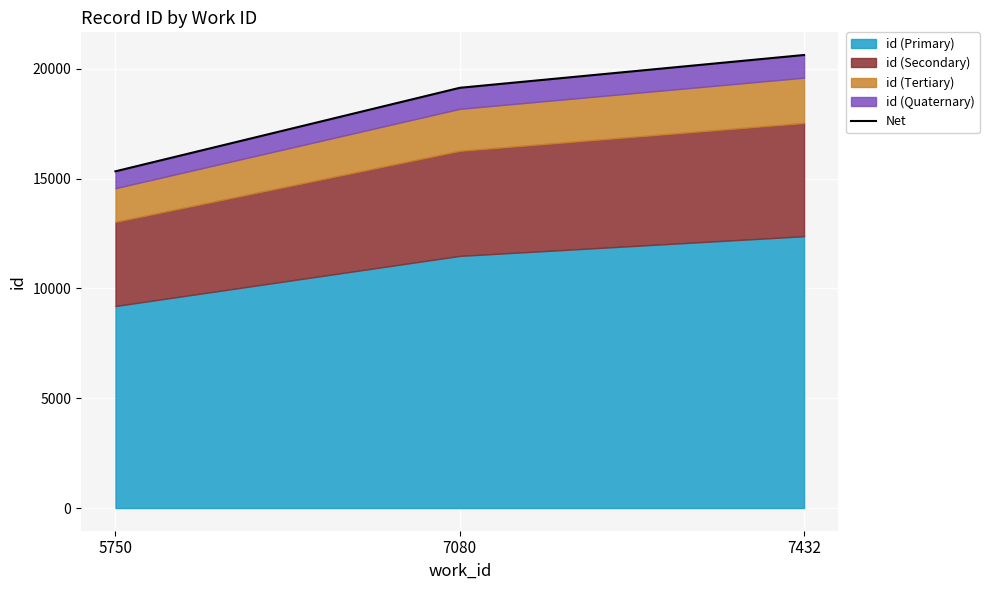

Rank the categories by value from lowest to highest.

5750, 7080, 7432